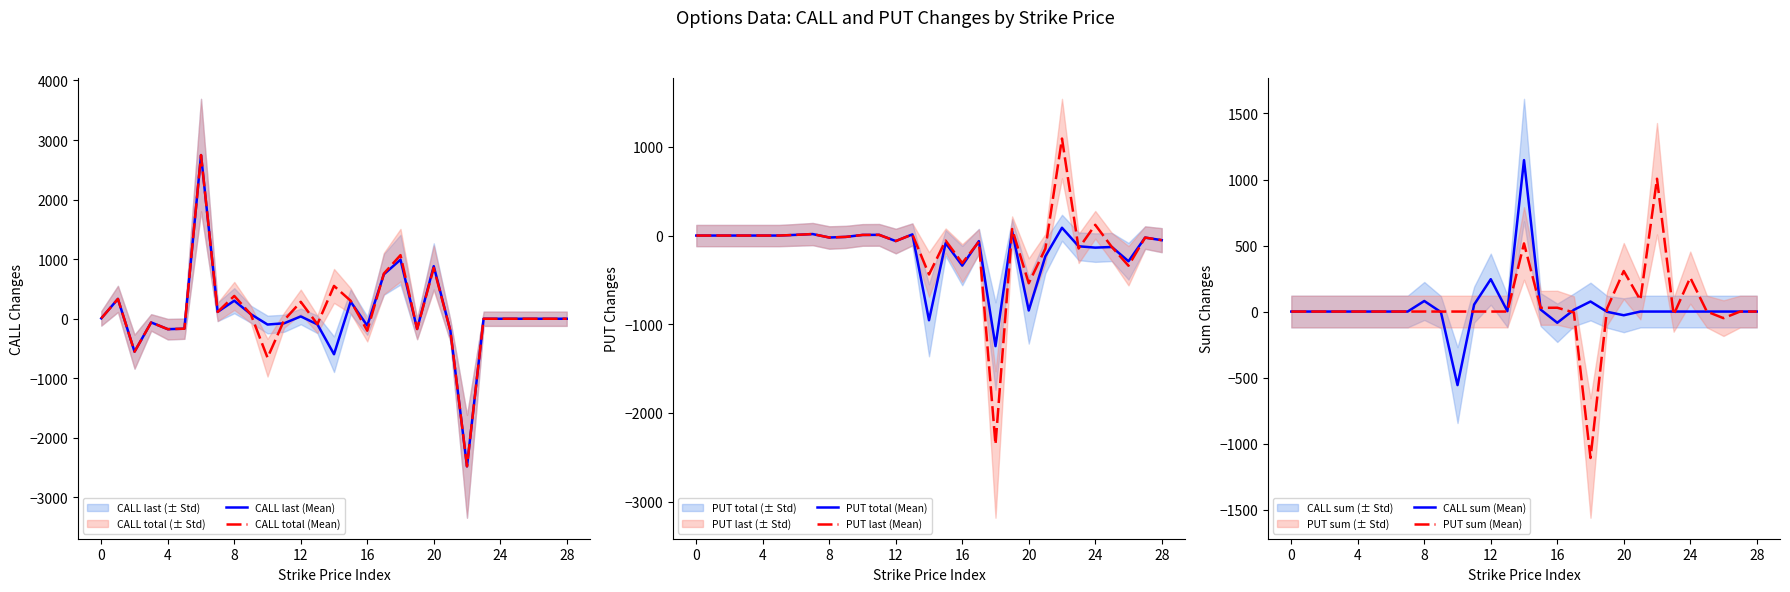

At which label does CALL sum (Mean) first exceed 0?

8